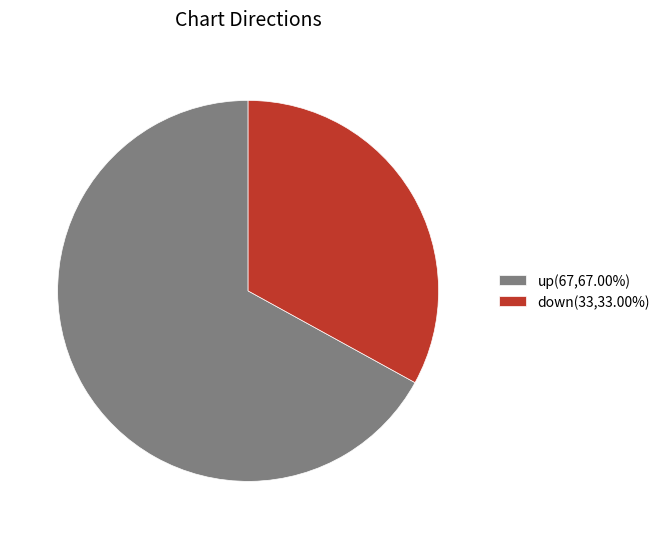

Do down and up together represent more than half of the pie?

Yes